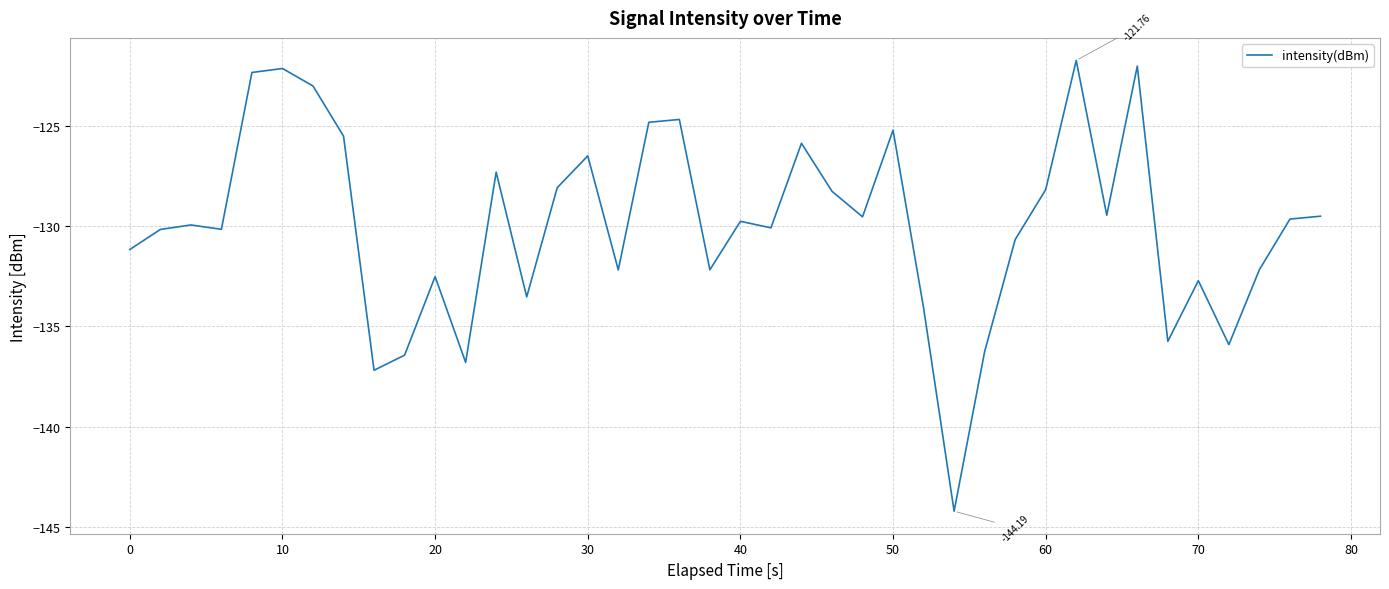

What is the difference between the maximum and minimum values?

22.4